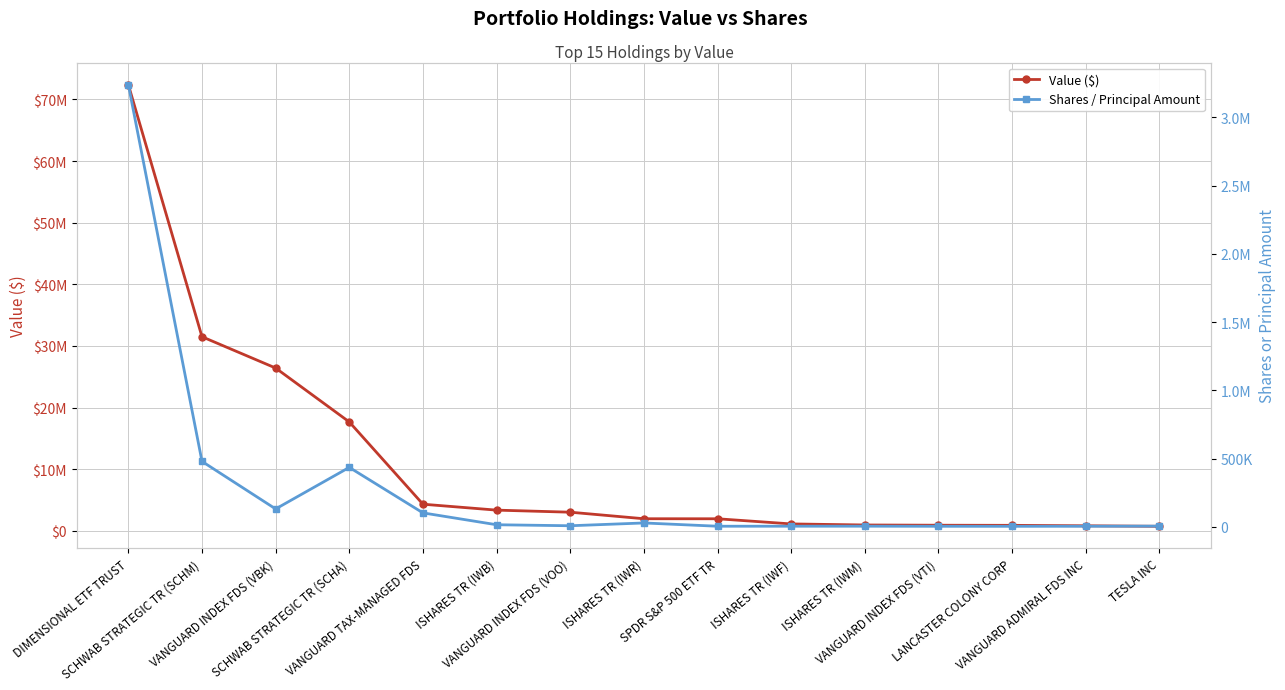

Rank the series by their maximum value, from lowest to highest.

Shares / Principal Amount, Value ($)